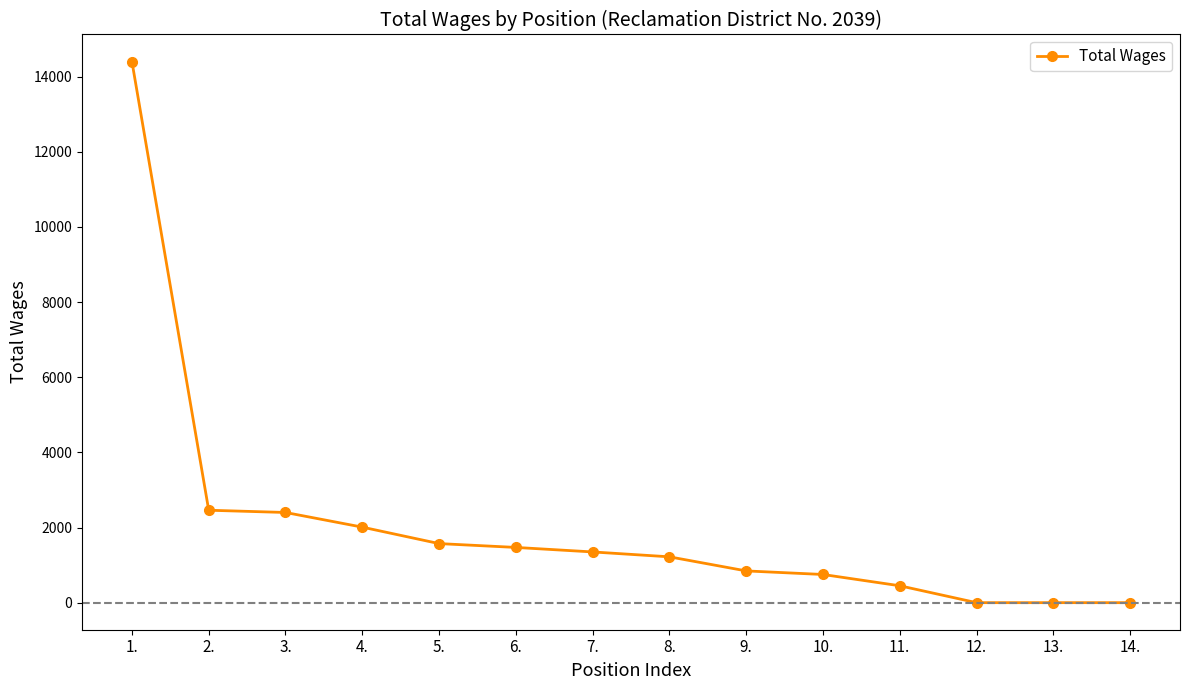

What is the greatest value displayed?

14400